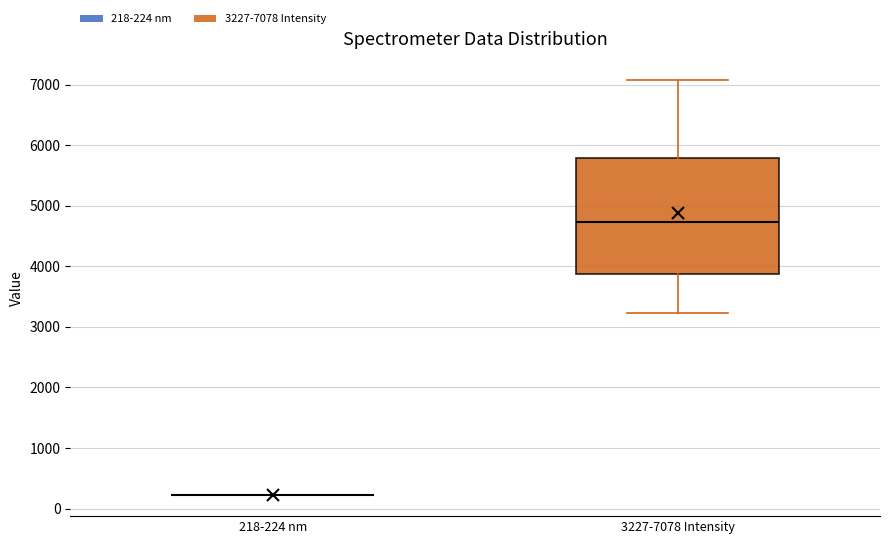

Where is the upper edge of the box for 3227-7078 Intensity on the y-axis? The values are not printed on the chart, so give them approximately, as read against the axis.

5800